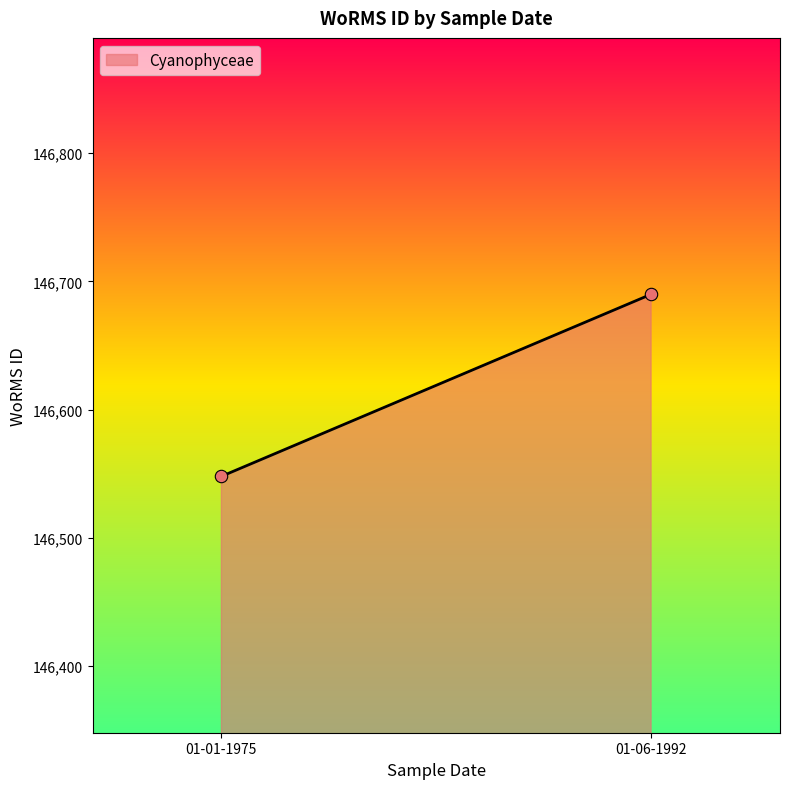

What is the average Y value?

146619